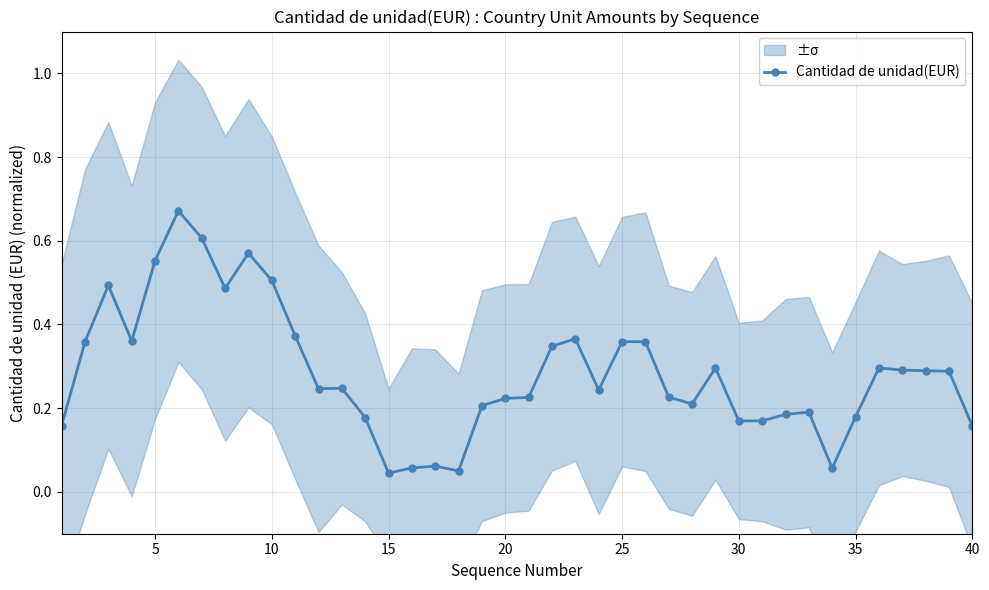

How many points are higher than both their immediate neighbors (excluding endpoints)?

9